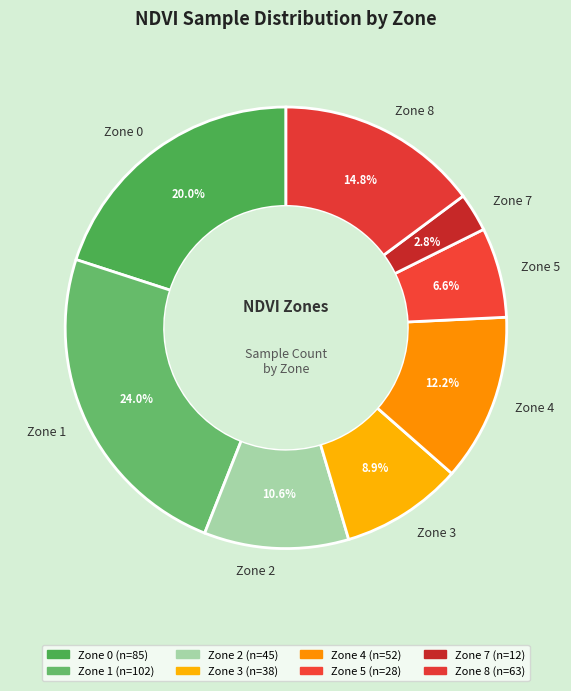

How many slices are in this pie chart?

8